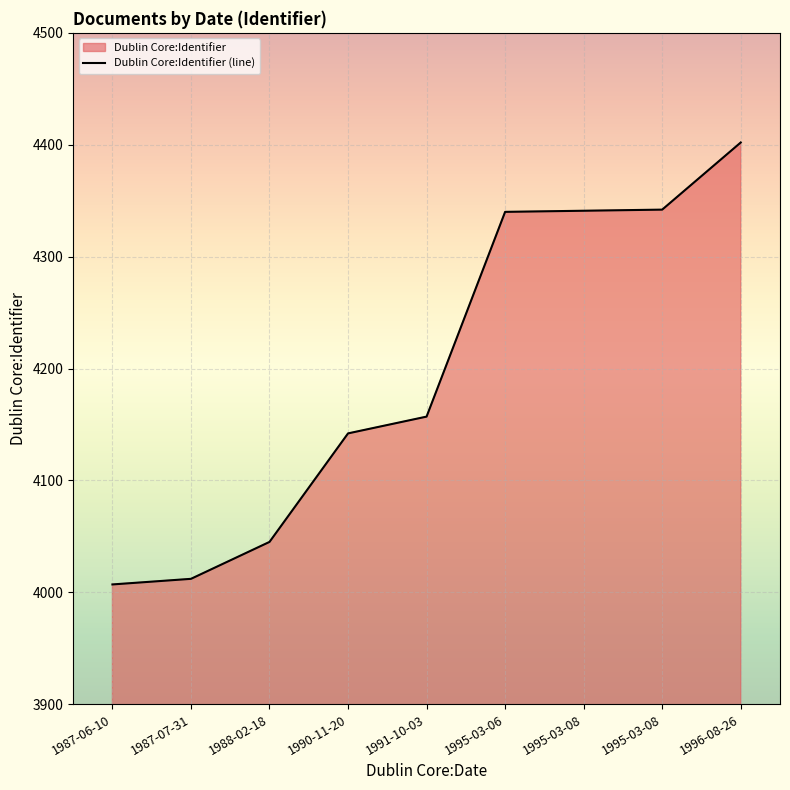

Approximately how many times larger is the value at 1987-06-10 compared to 1995-03-08?

0.9